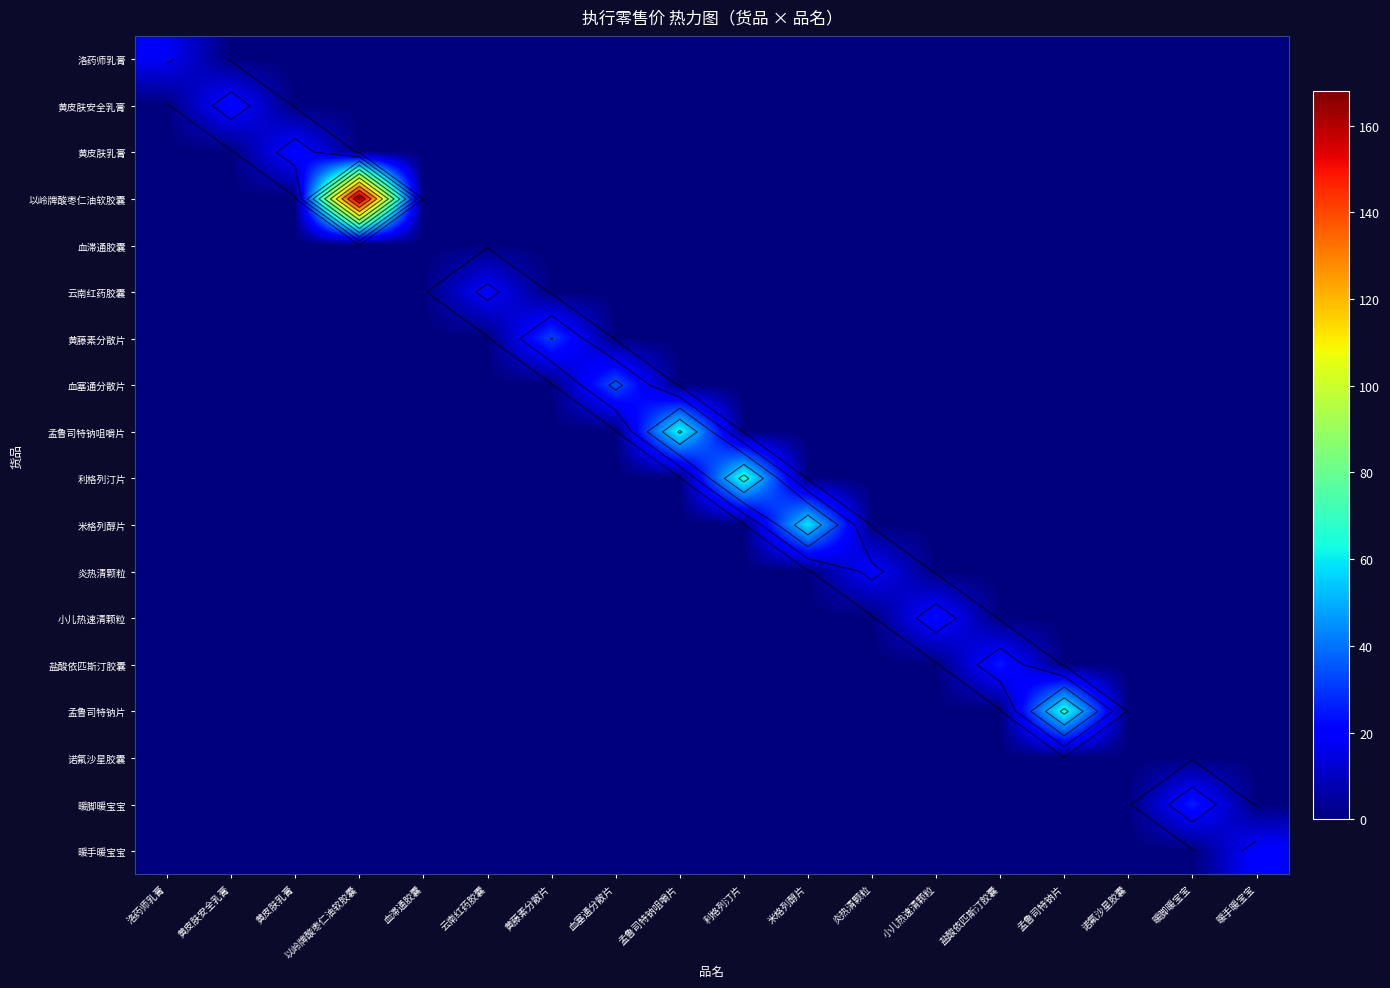

At which category is the sum across all series the highest?

以岭牌酸枣仁油软胶囊